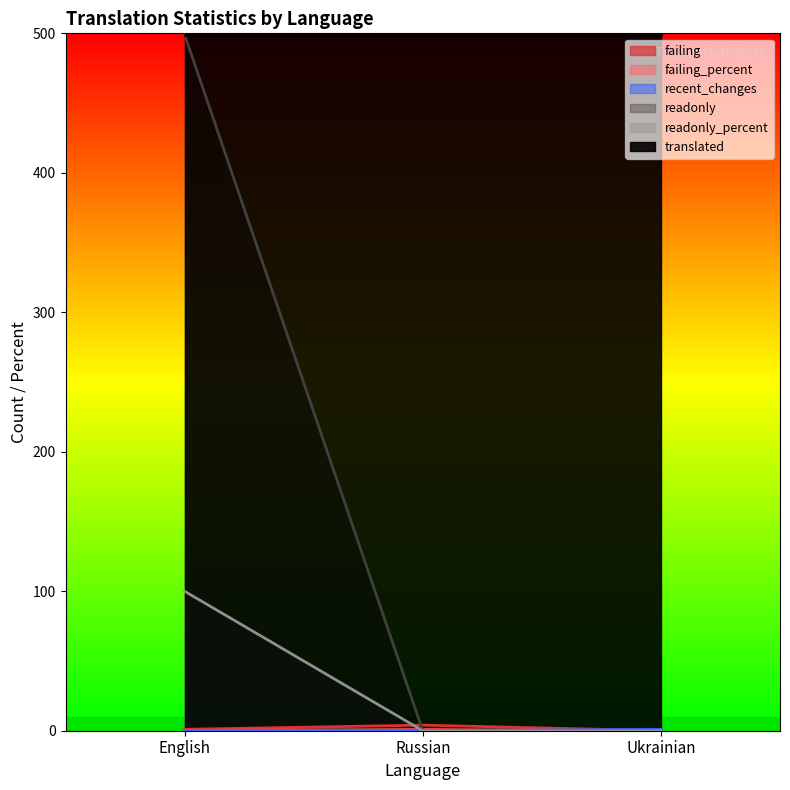

How many categories are shown in the chart?

3